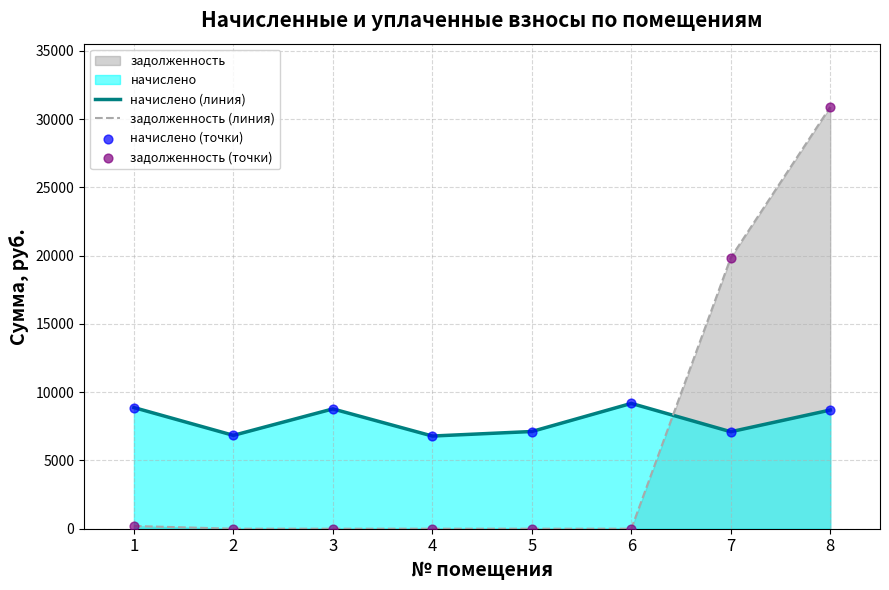

How many intersections are there between начислено (линия) and задолженность (линия)?

1